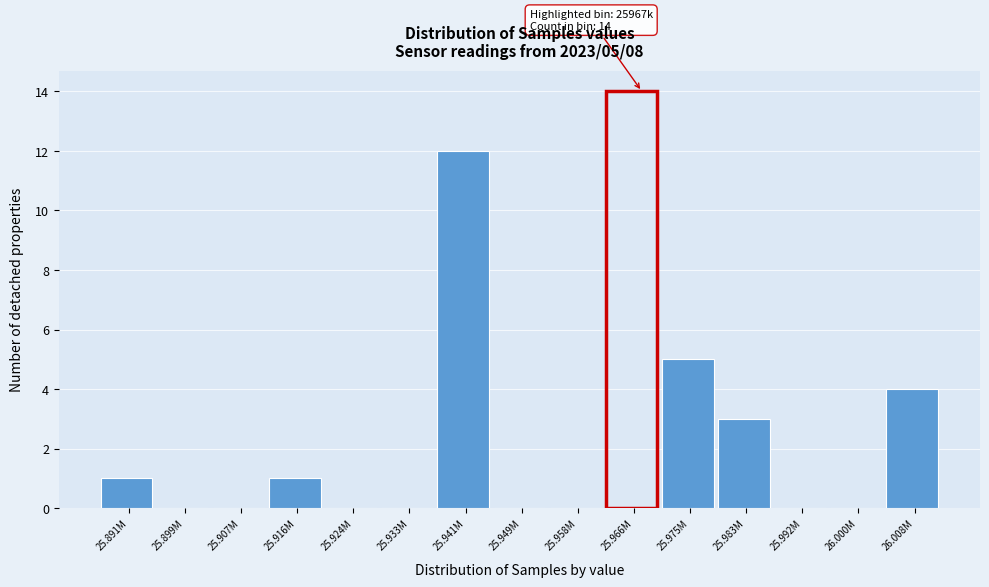

Reading left to right, what are all the values shown in this chart?

25.891M=1	25.899M=0	25.907M=0	25.916M=1	25.924M=0	25.933M=0	25.941M=12	25.949M=0	25.958M=0	25.966M=14	25.975M=5	25.983M=3	25.992M=0	26.000M=0	26.008M=4